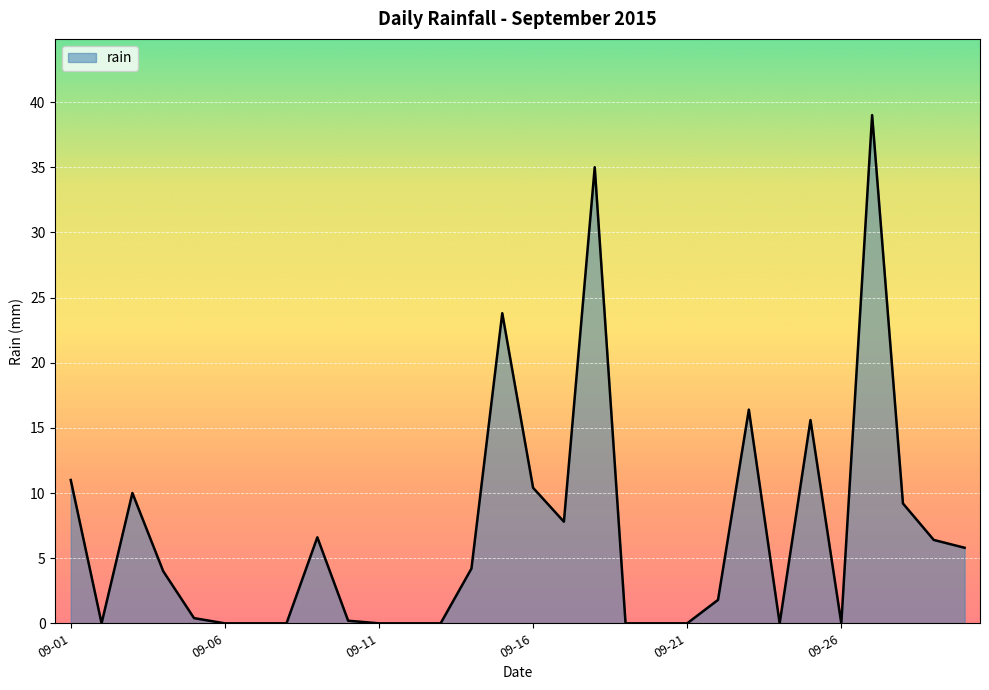

What is the maximum value shown in the chart?

39.0